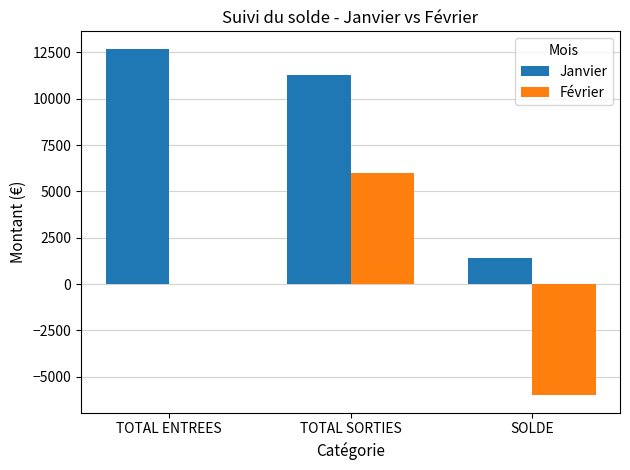

The Février series shows 6000.0 at TOTAL SORTIES. True or false?

True